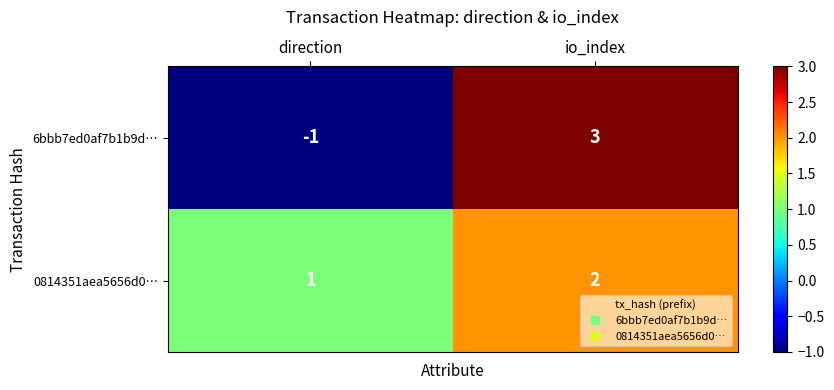

Reading right to left, what are all the values shown in this chart?

6bbb7ed0af7b1b9d…: 3	-1
0814351aea5656d0…: 2	1